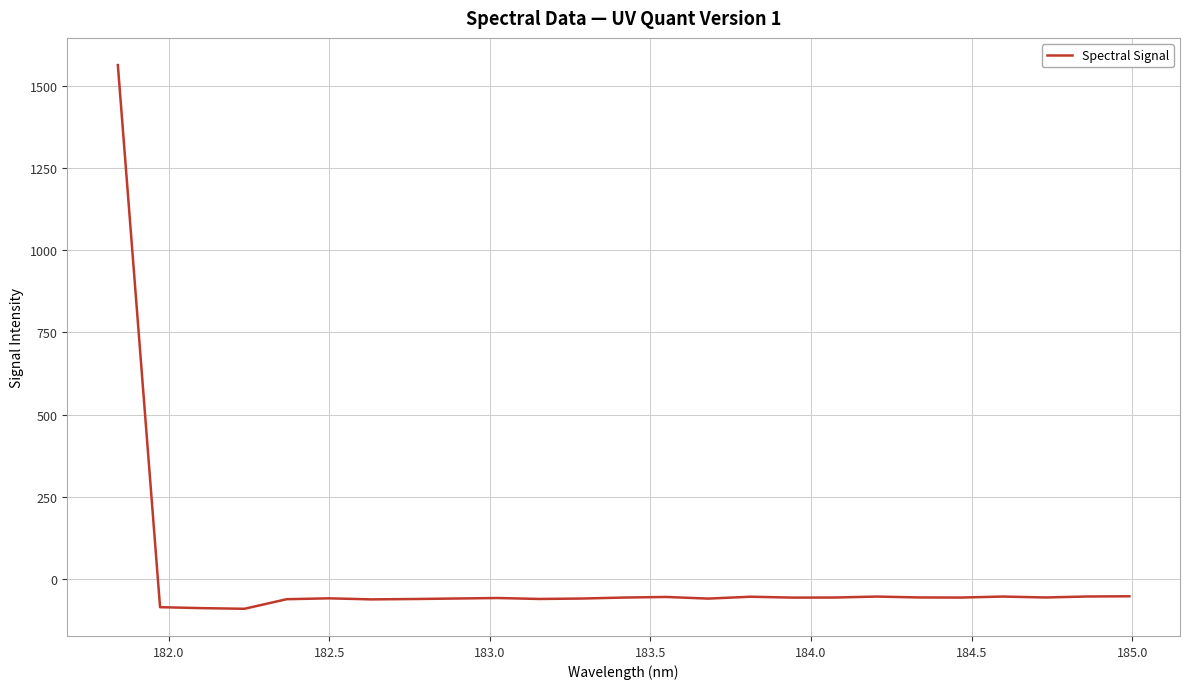

What is the minimum value shown in the chart?

-91.1